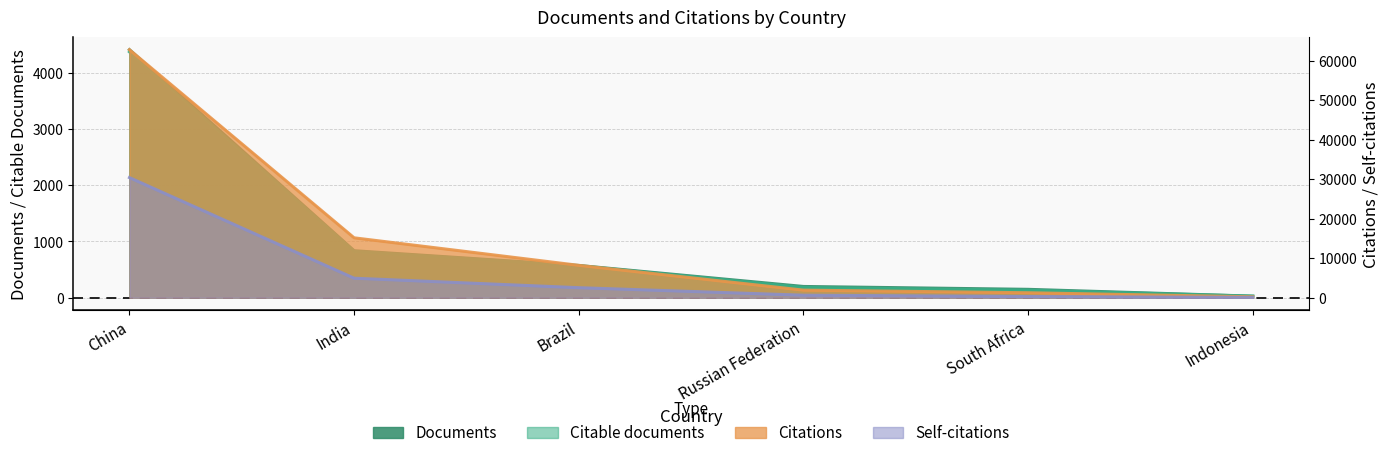

What is the label of the 3rd point from the right?

Russian Federation